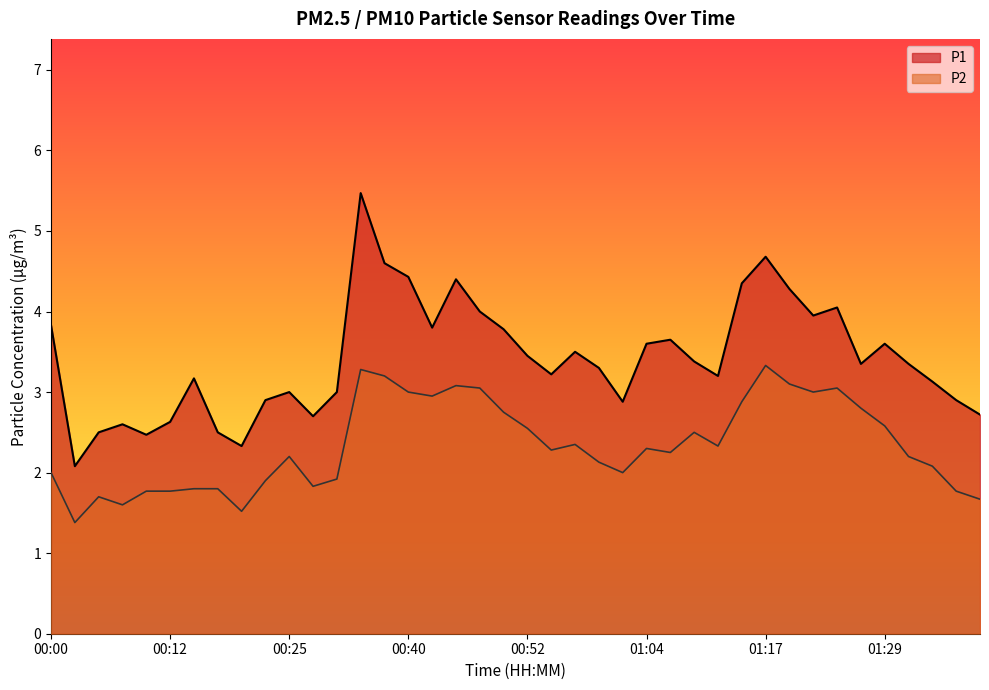

The P2 series shows 5.5 at 01:19. True or false?

False